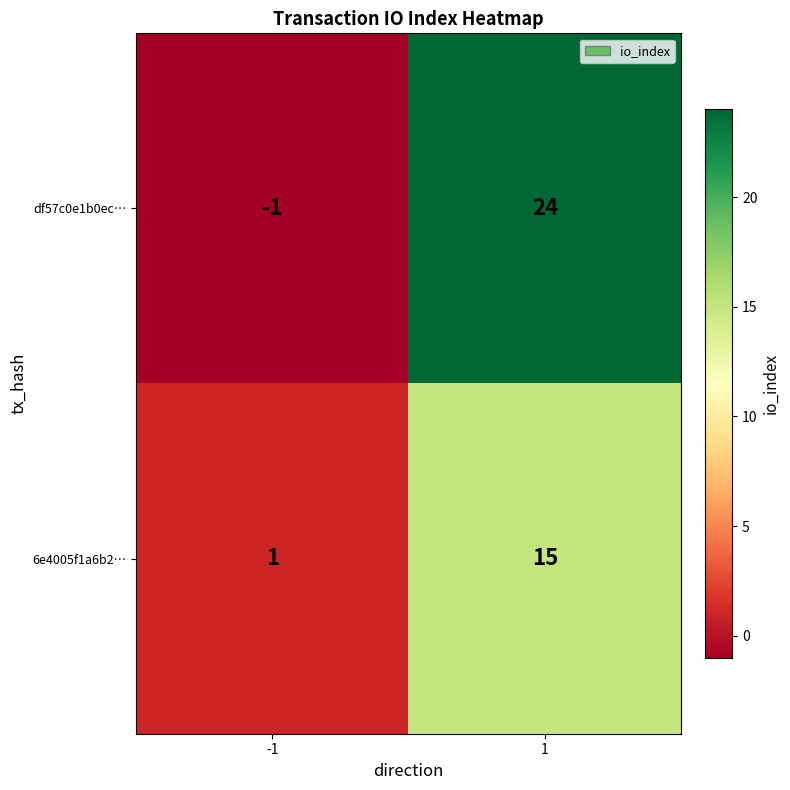

Count the number of data series in this chart.

2